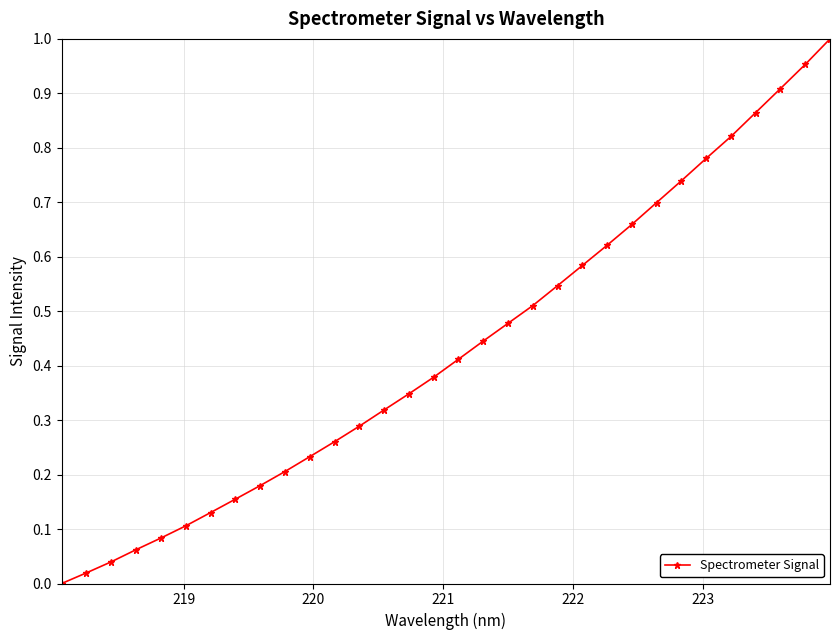

True or false: the data has more than 2 interior local peaks.

False